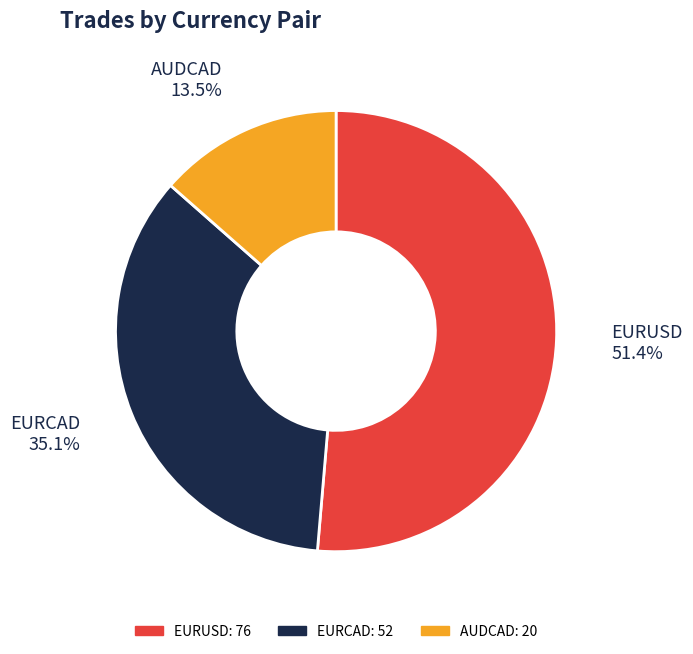

Does EURUSD account for over 50% of the chart?

Yes